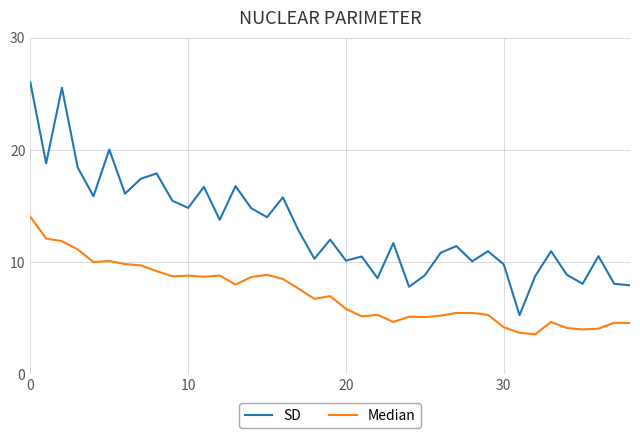

Which series has the widest spread of values?

SD